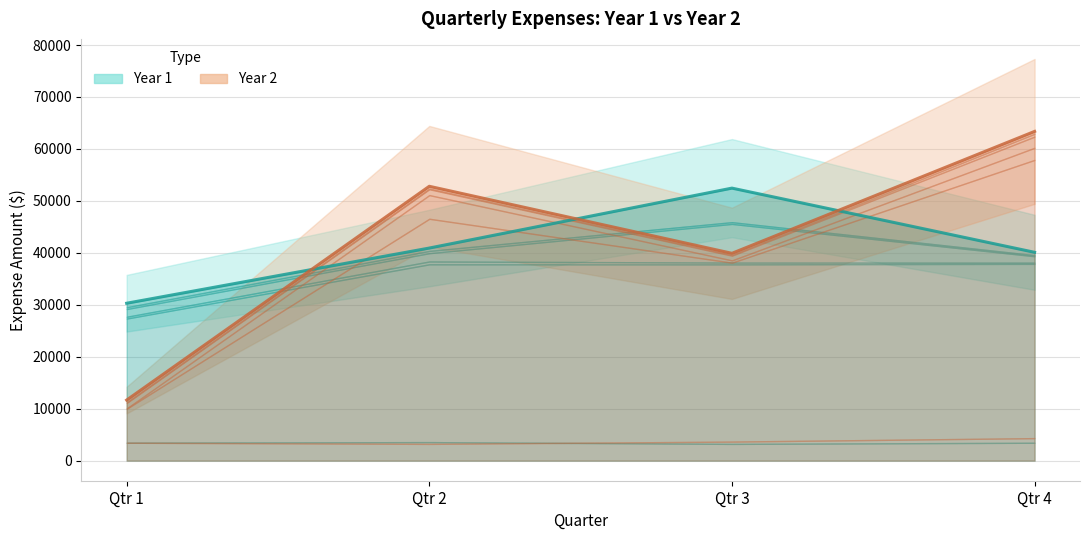

Does the chart have visible grid lines?

Yes